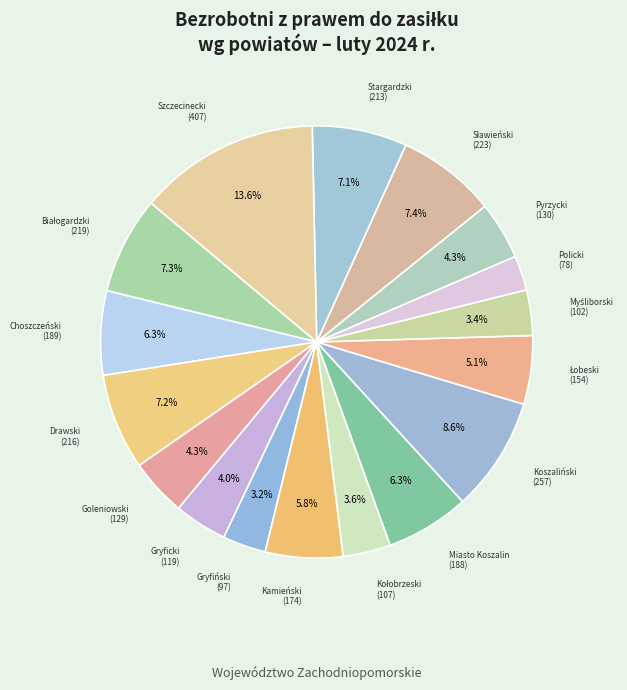

The Gryficki slice represents 16% of the pie. True or false?

False